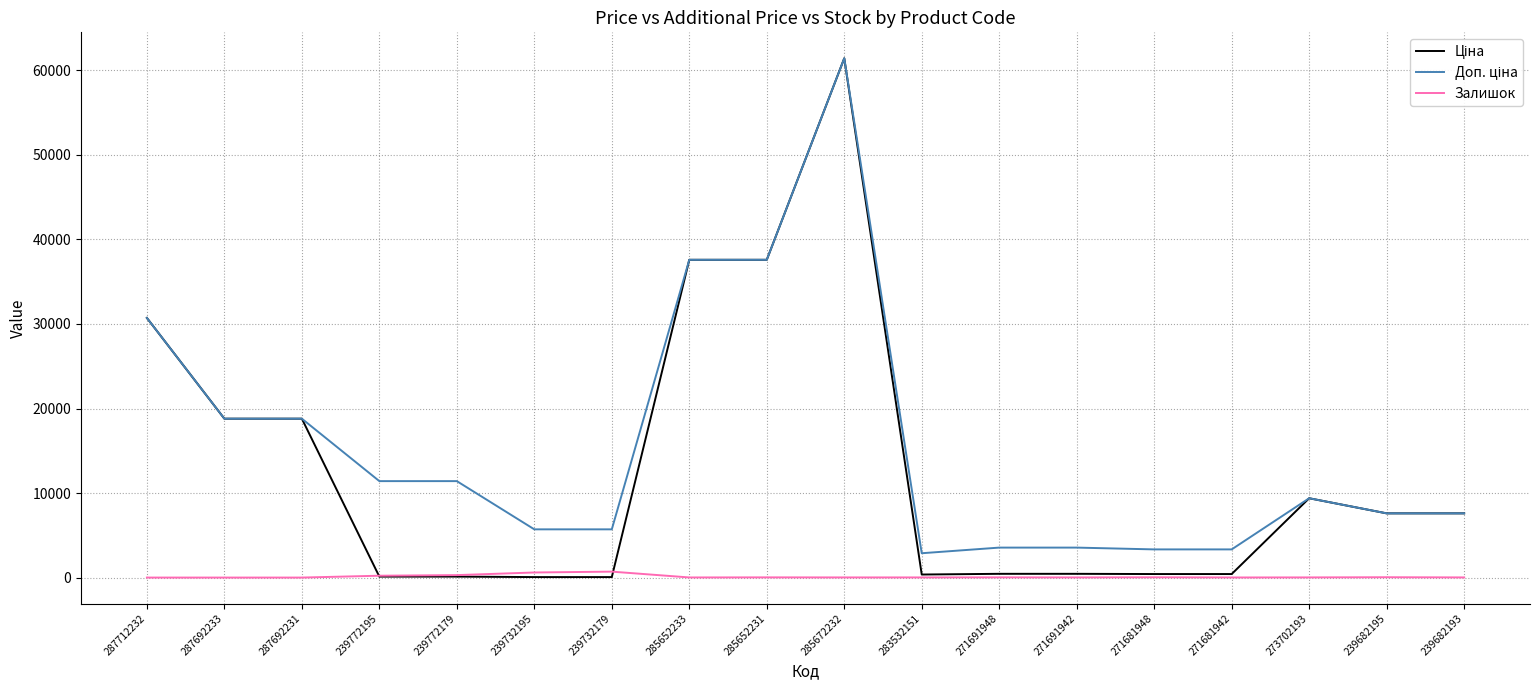

The Залишок series shows 18.0 at 273702193. True or false?

True